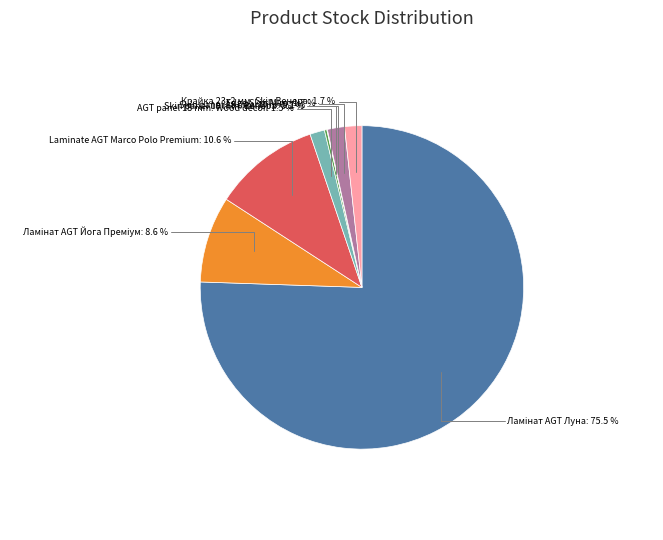

Does any single category account for the majority?

Yes